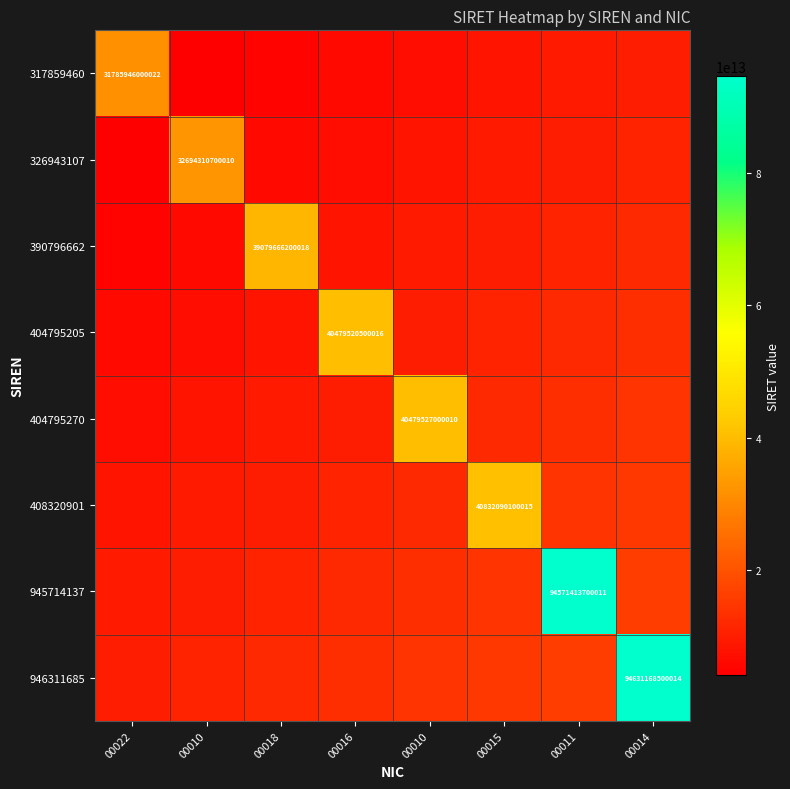

What is the difference between the 408320901 values at 00010 and 00022?

3973243250002.7